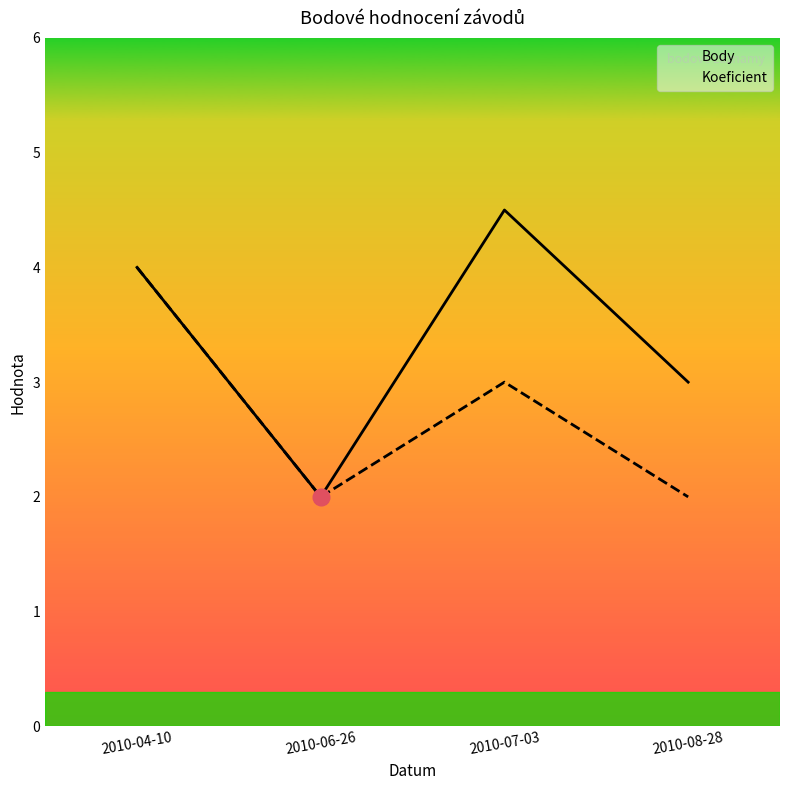

Reading left to right, what are all the values shown in this chart?

Body: 4.0	2.0	4.5	3.0
Koeficient: 4.0	2.0	3.0	2.0